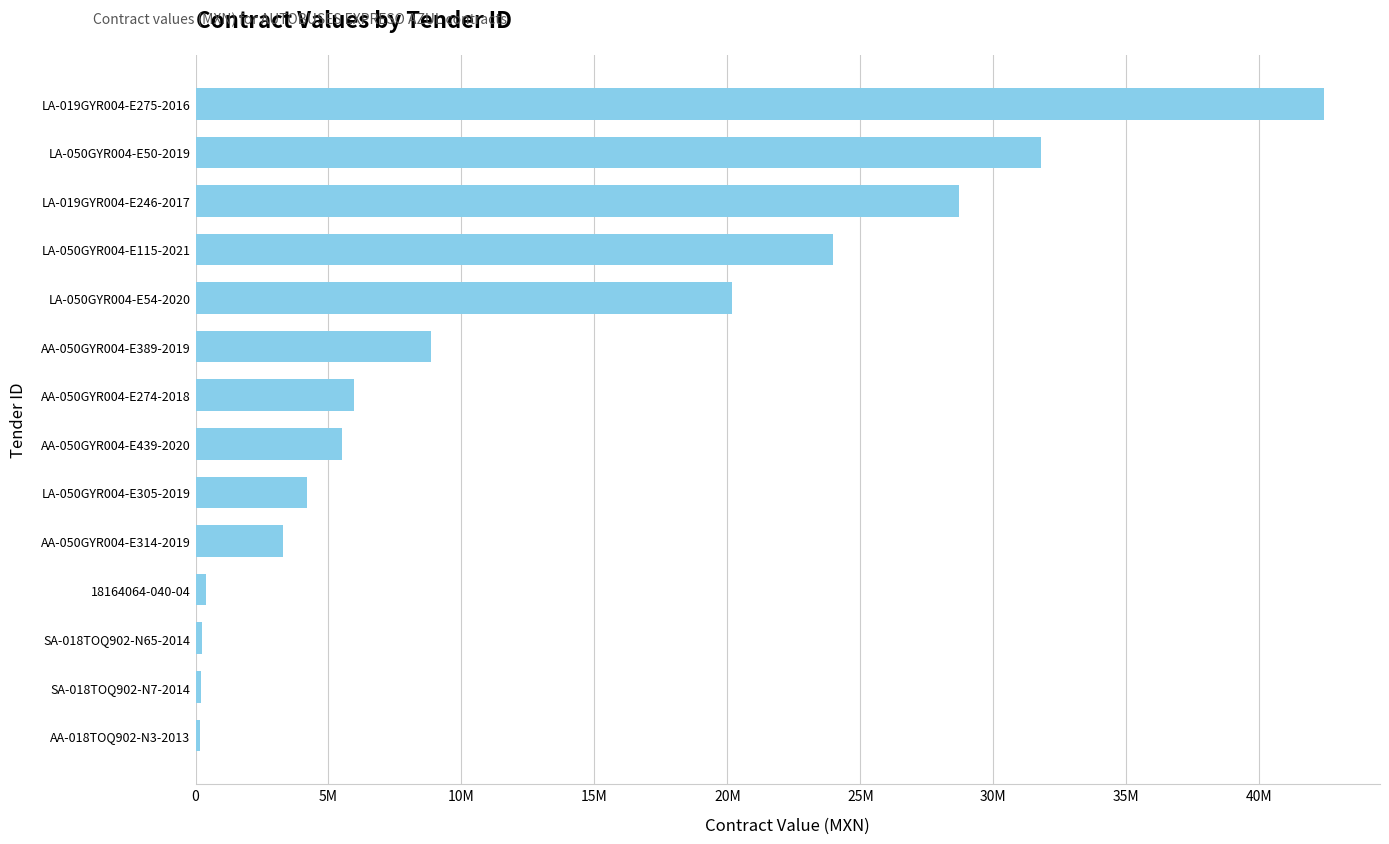

Are the bars horizontal?

Yes